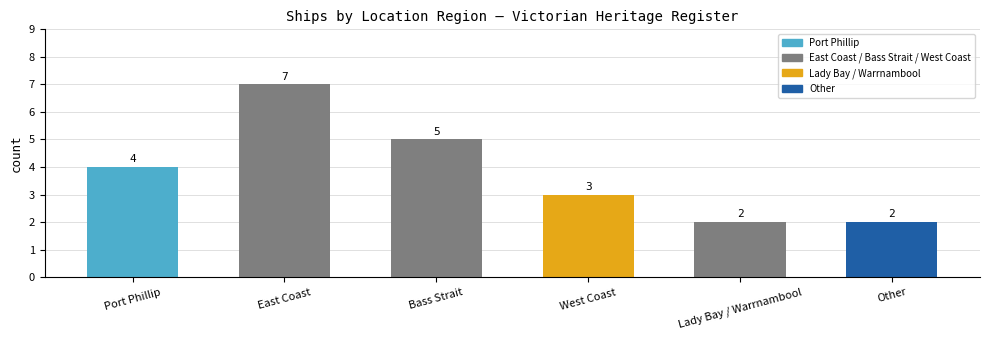

True or false: the data shows 2 at Lady Bay / Warrnambool.

True